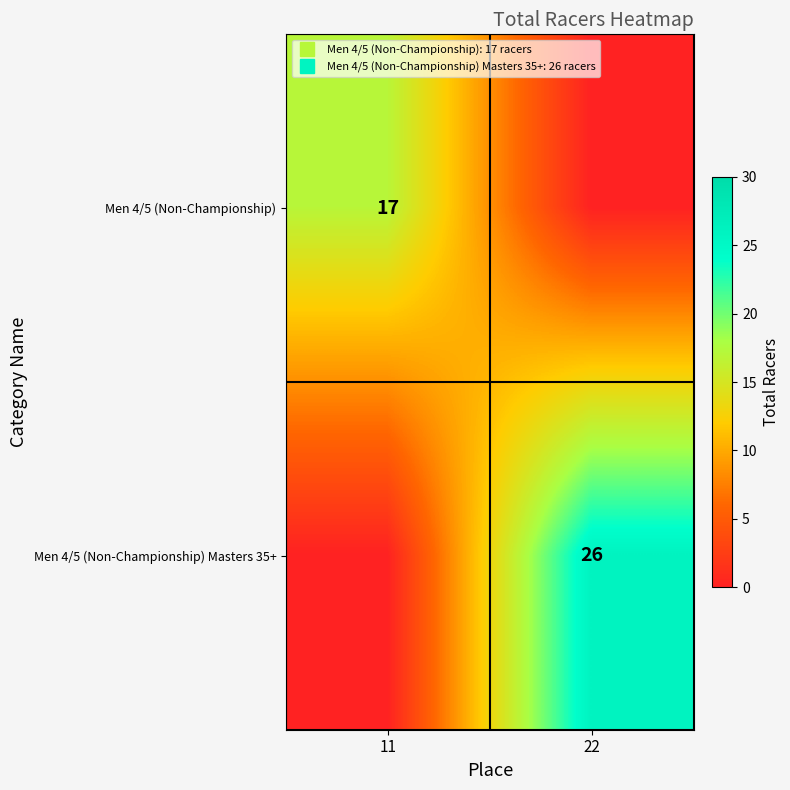

Rank the series at 22 from lowest to highest value.

Men 4/5 (Non-Championship), Men 4/5 (Non-Championship) Masters 35+